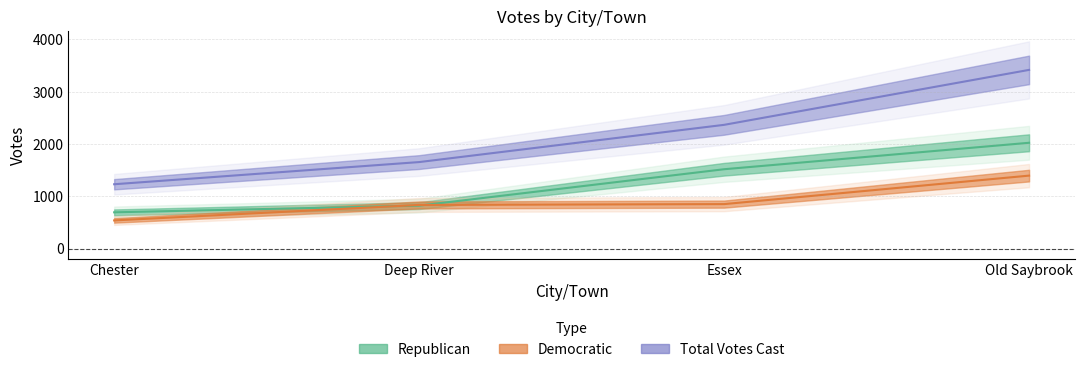

True or false: Republican and Total Votes Cast intersect in this chart.

False